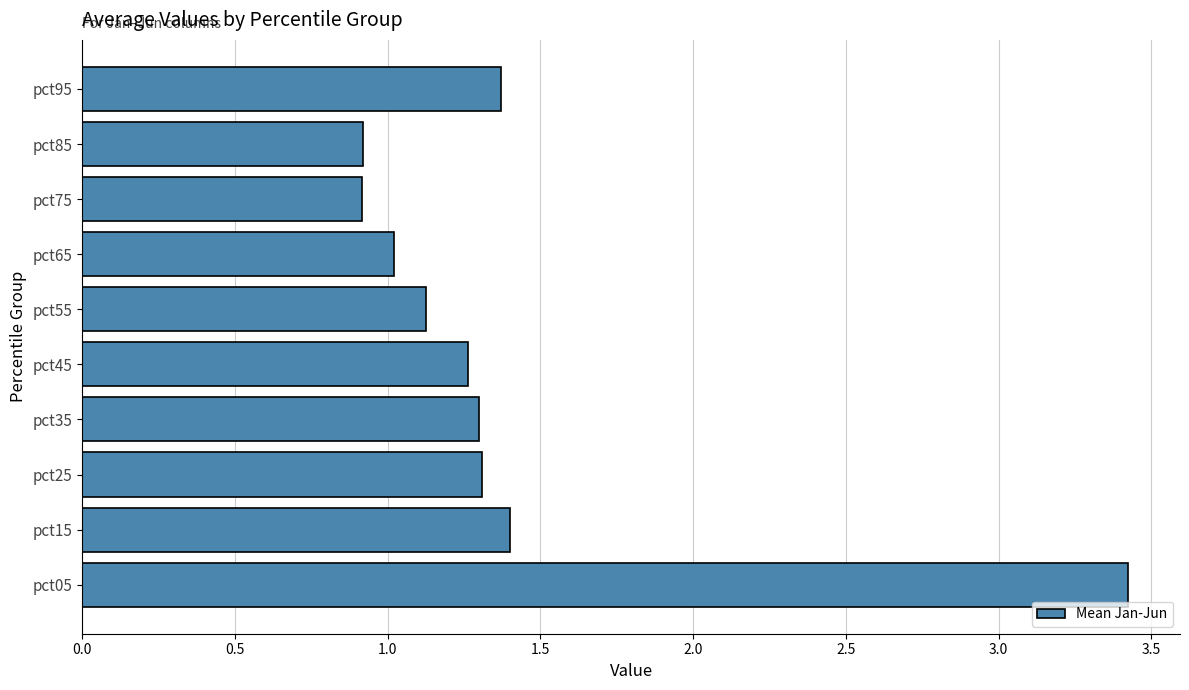

What is the minimum value shown in the chart?

0.9